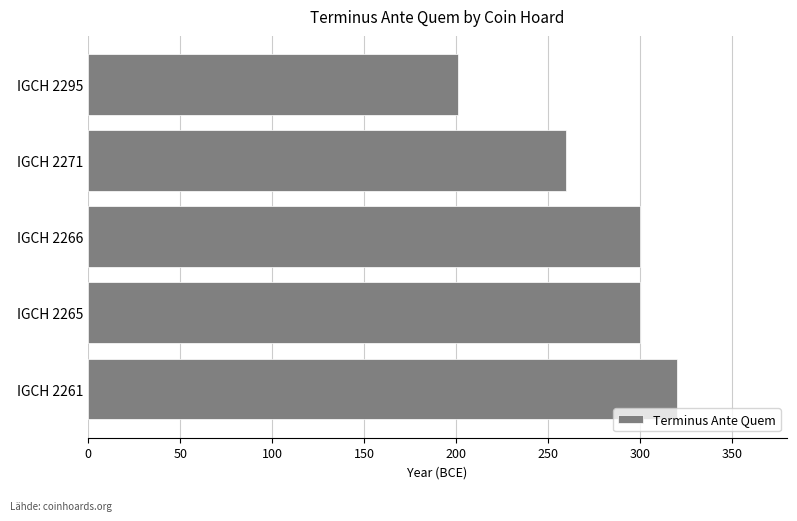

True or false: the data shows 320 at IGCH 2261.

True